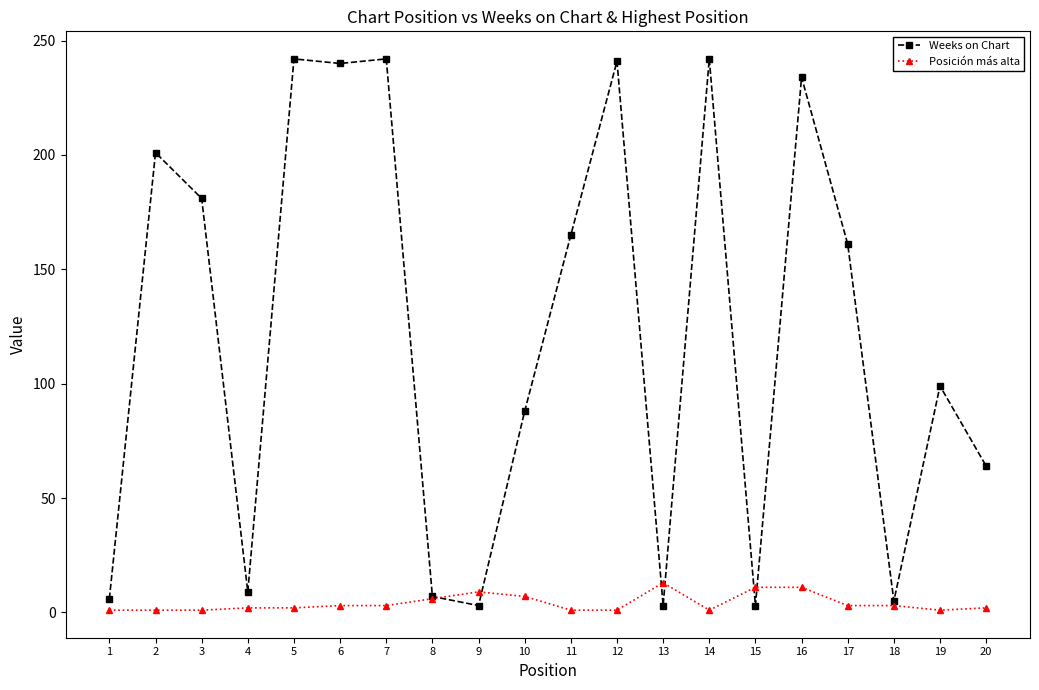

The Posición más alta series shows 3 at 7. True or false?

True